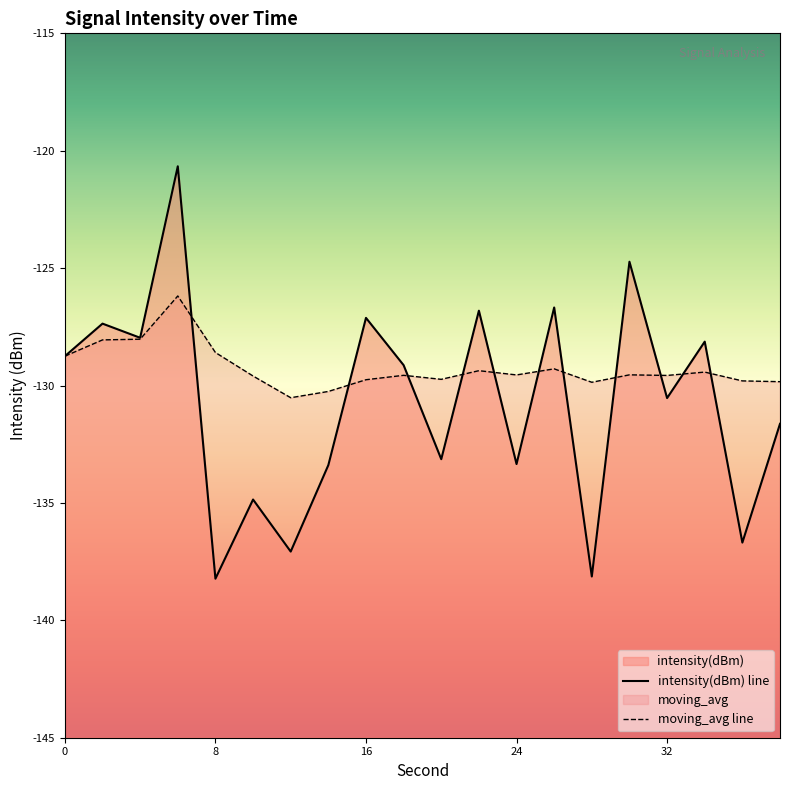

How many series are shown in this chart?

2